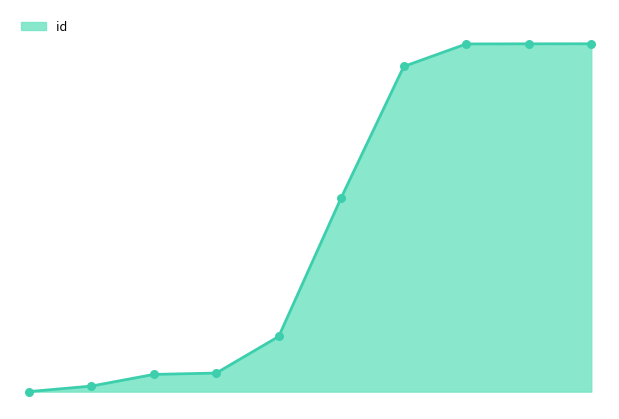

How many lines are shown in the chart?

1